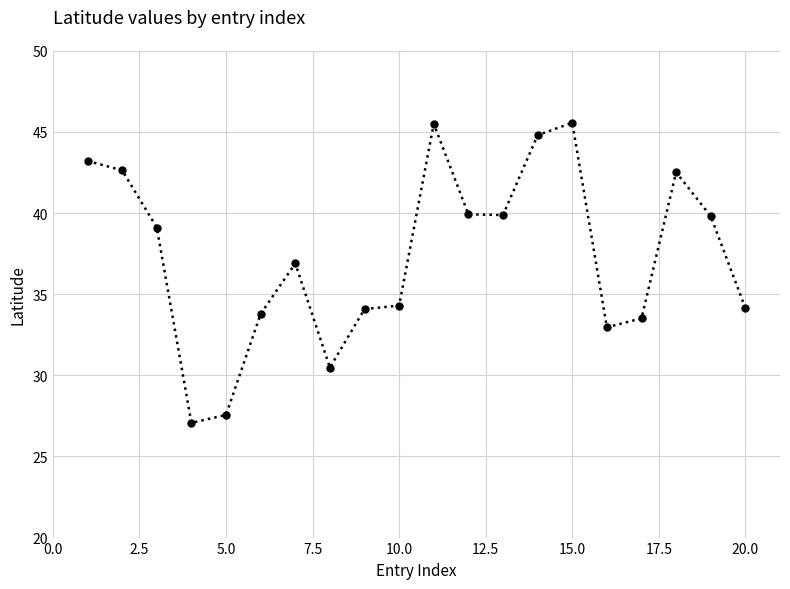

What is the minimum value shown in the chart?

27.1